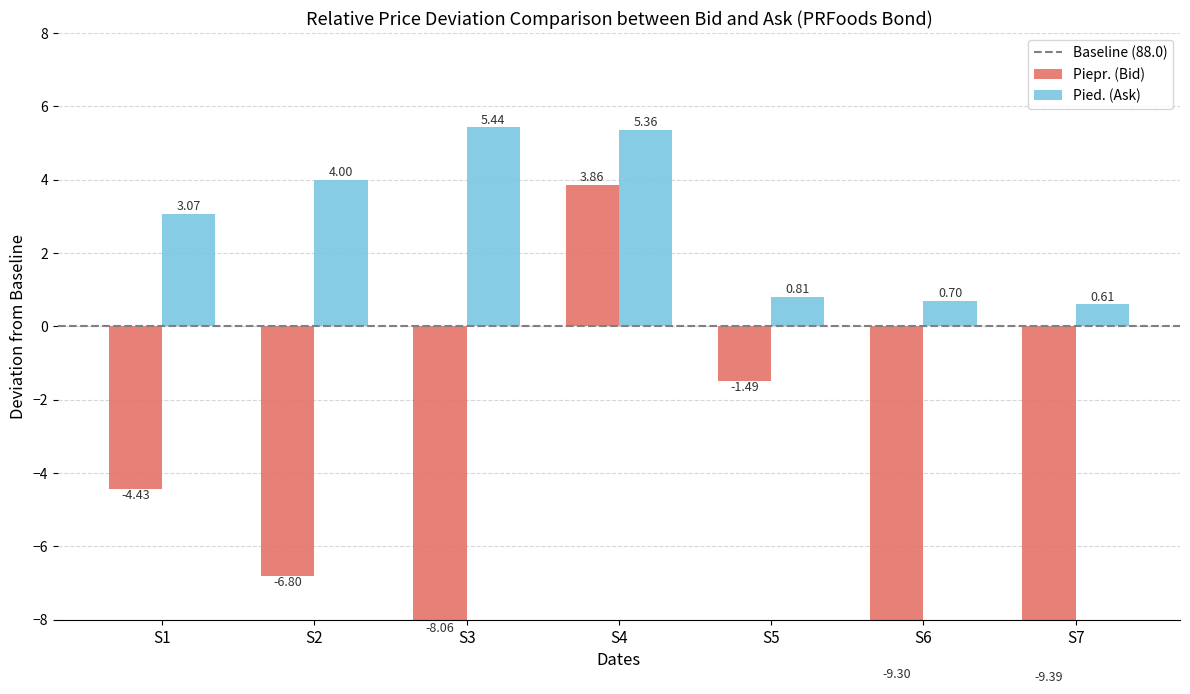

True or false: Pied. has a value of 150.7 at 2024-04-24.

False